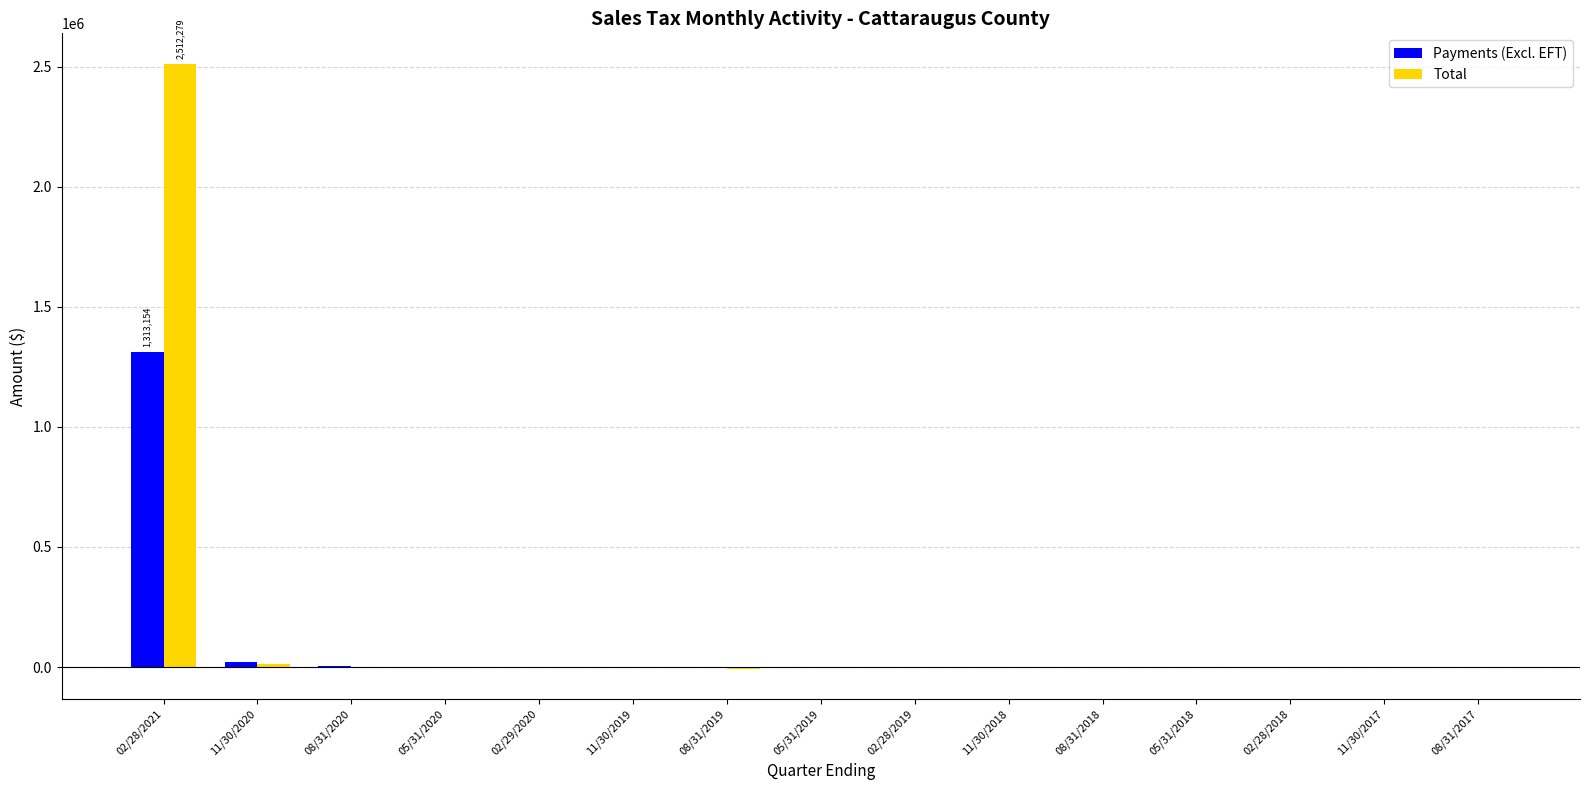

Which label corresponds to the largest value in the chart?

02/28/2021